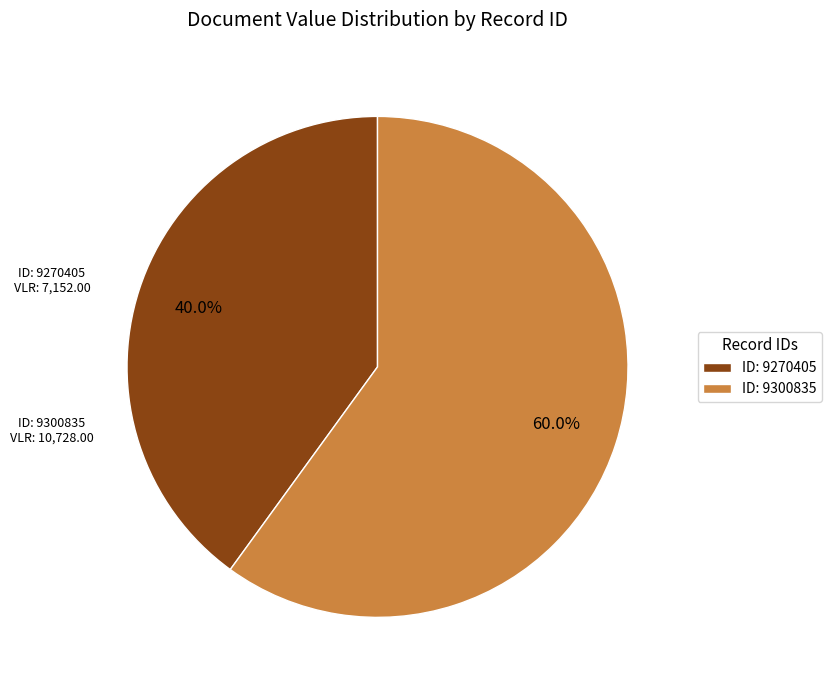

What is the majority slice?

ID: 9300835